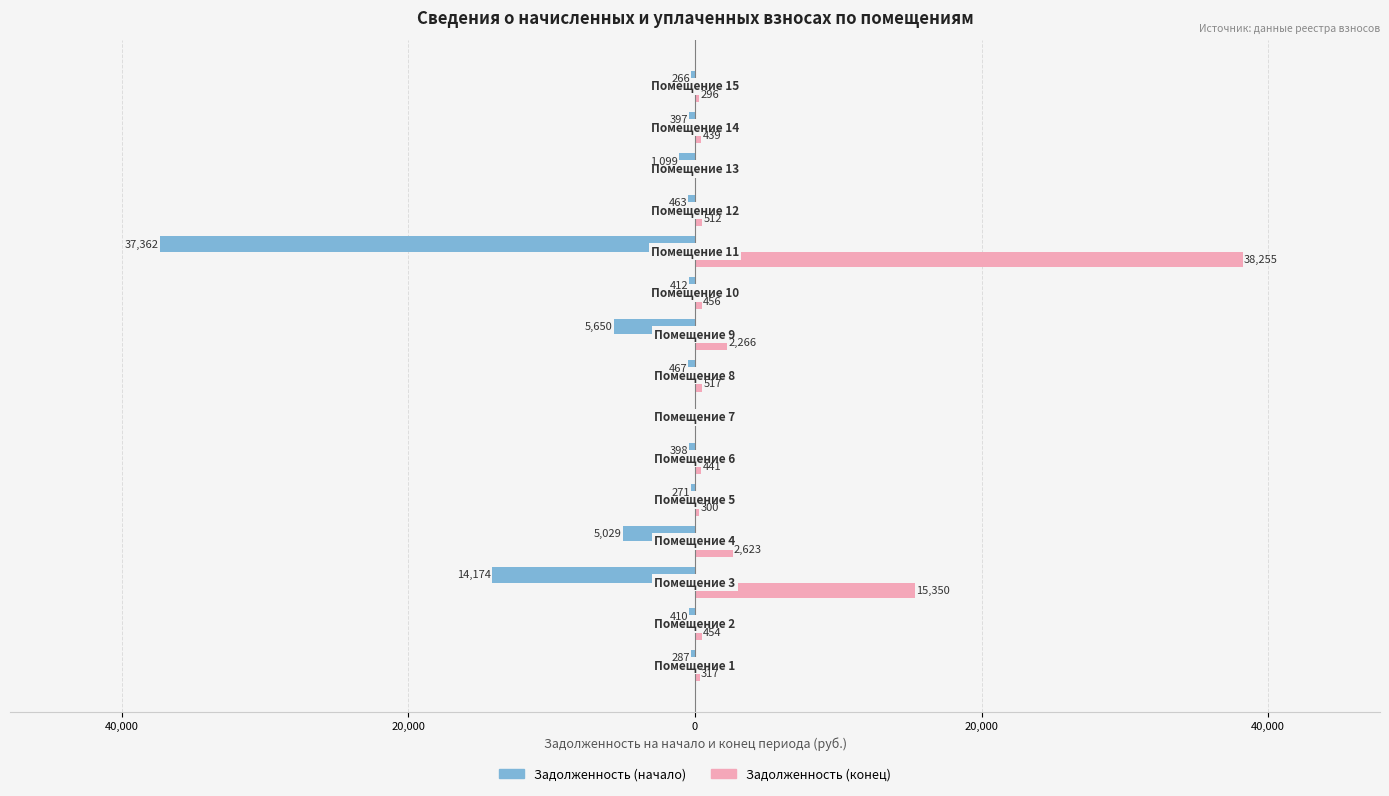

What are all the series names shown in the legend?

Задолженность (начало), Задолженность (конец)